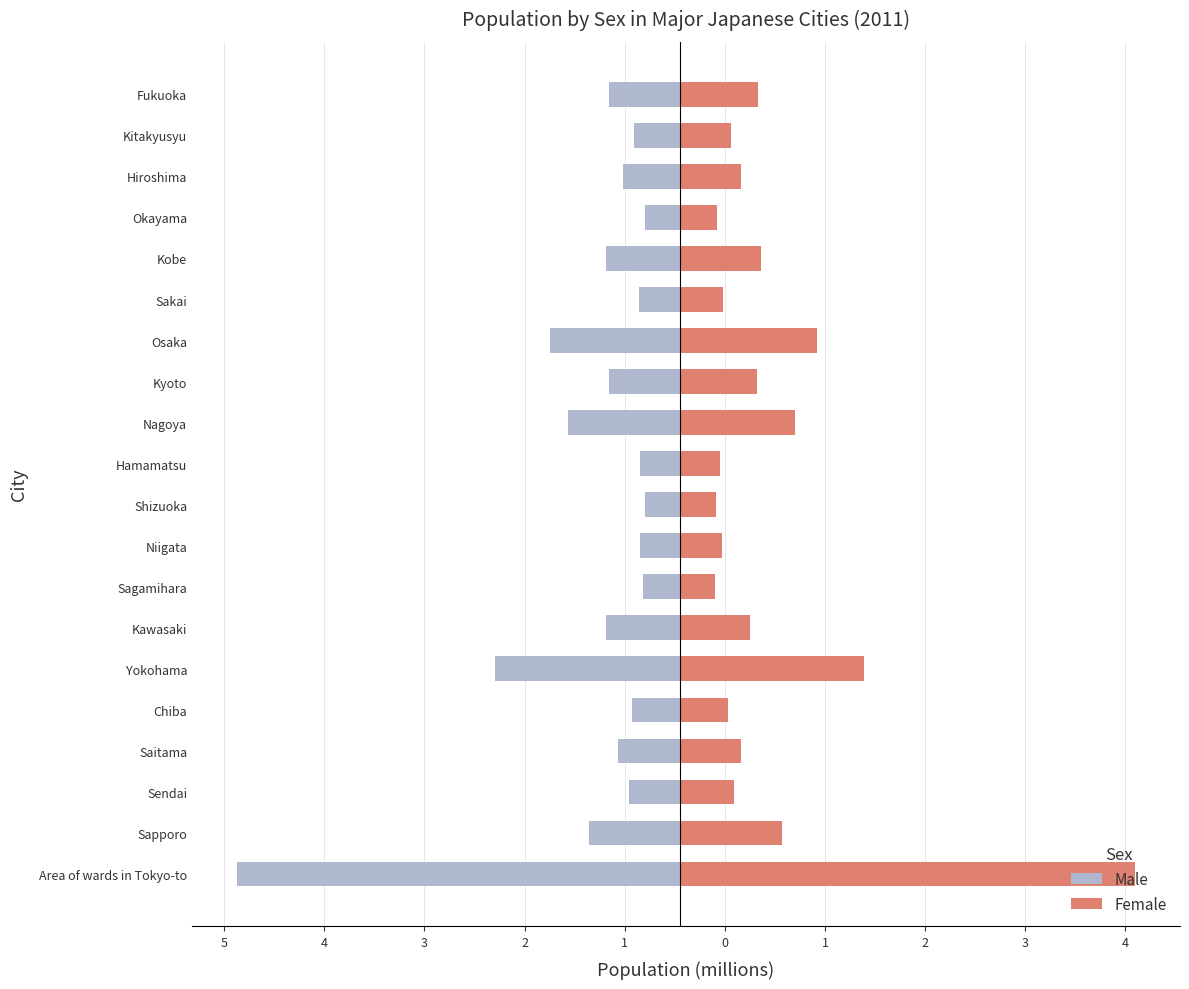

Reading left to right, extract all data points from this chart.

Male: -4.4	-0.9	-0.5	-0.6	-0.5	-1.8	-0.7	-0.4	-0.4	-0.3	-0.4	-1.1	-0.7	-1.3	-0.4	-0.7	-0.3	-0.6	-0.5	-0.7
Female: 4.5	1.0	0.5	0.6	0.5	1.8	0.7	0.4	0.4	0.4	0.4	1.1	0.8	1.4	0.4	0.8	0.4	0.6	0.5	0.8